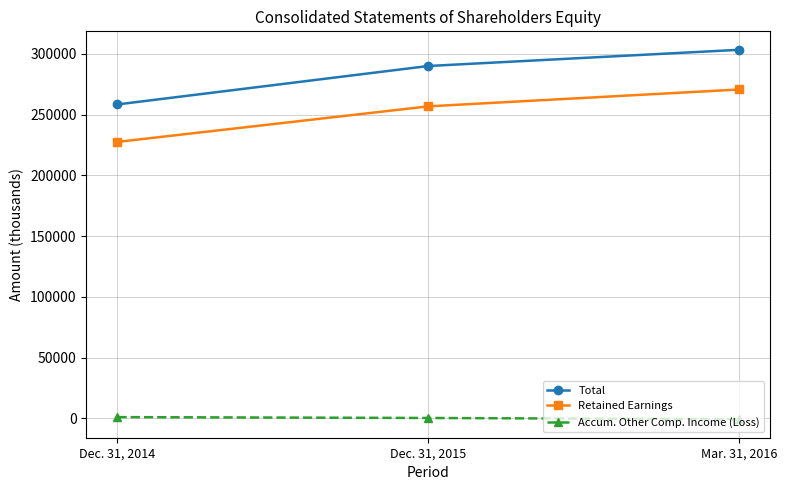

How many data points does each series have?

3